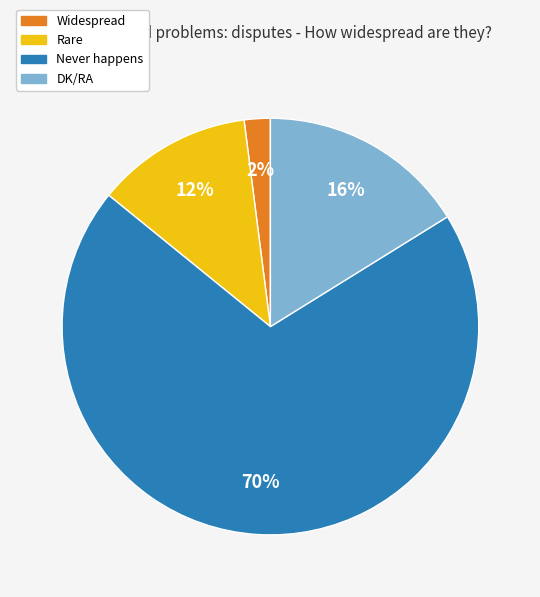

Is there any slice that represents more than half of the pie?

Yes